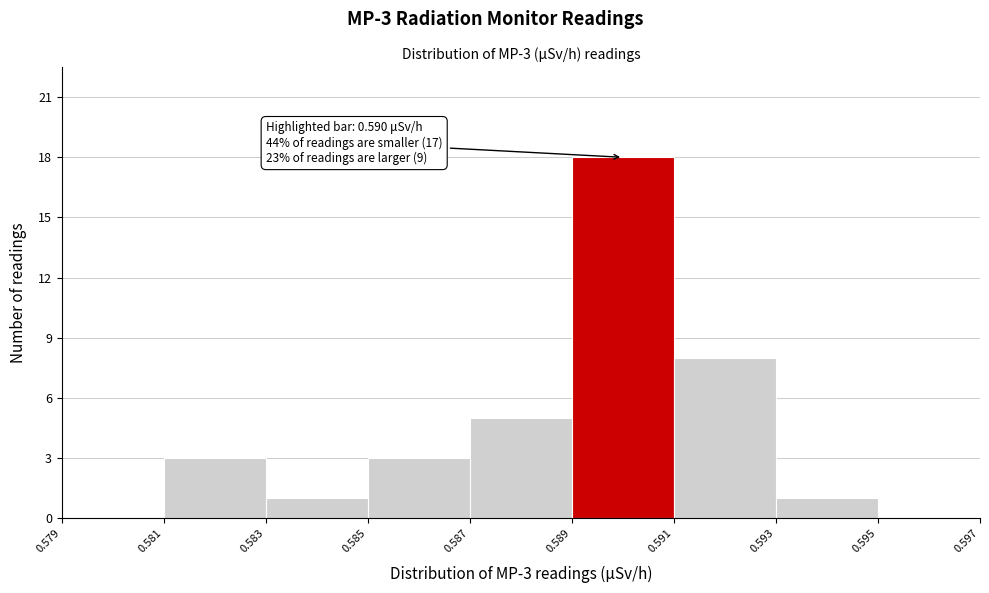

Which range on the x-axis has the tallest bar?

0.589 to 0.591